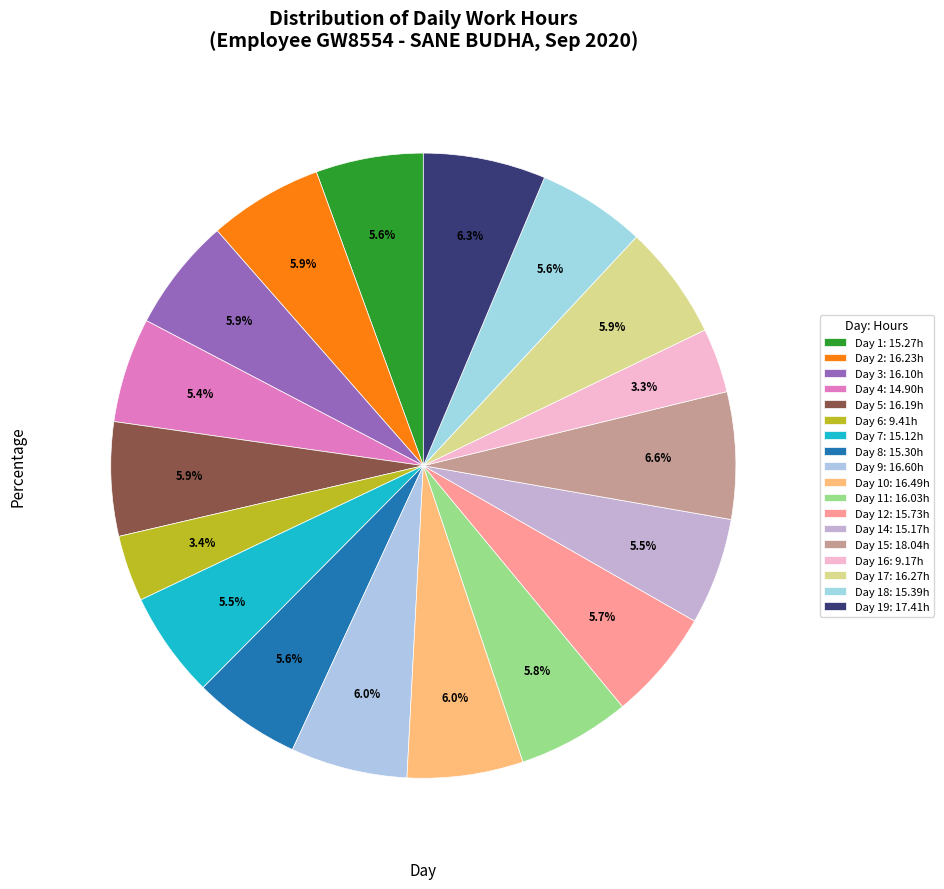

Rank the categories by value from lowest to highest.

Day 16, Day 6, Day 4, Day 7, Day 14, Day 1, Day 8, Day 18, Day 12, Day 11, Day 3, Day 5, Day 2, Day 17, Day 10, Day 9, Day 19, Day 15